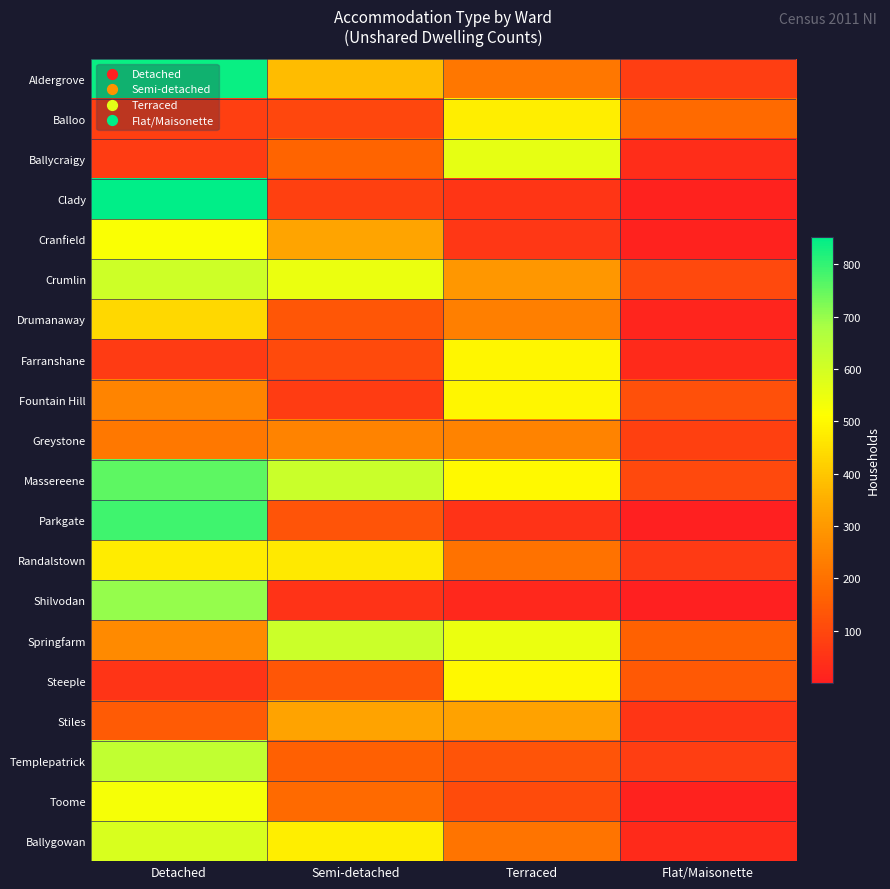

Which label corresponds to the largest value in the chart?

Detached